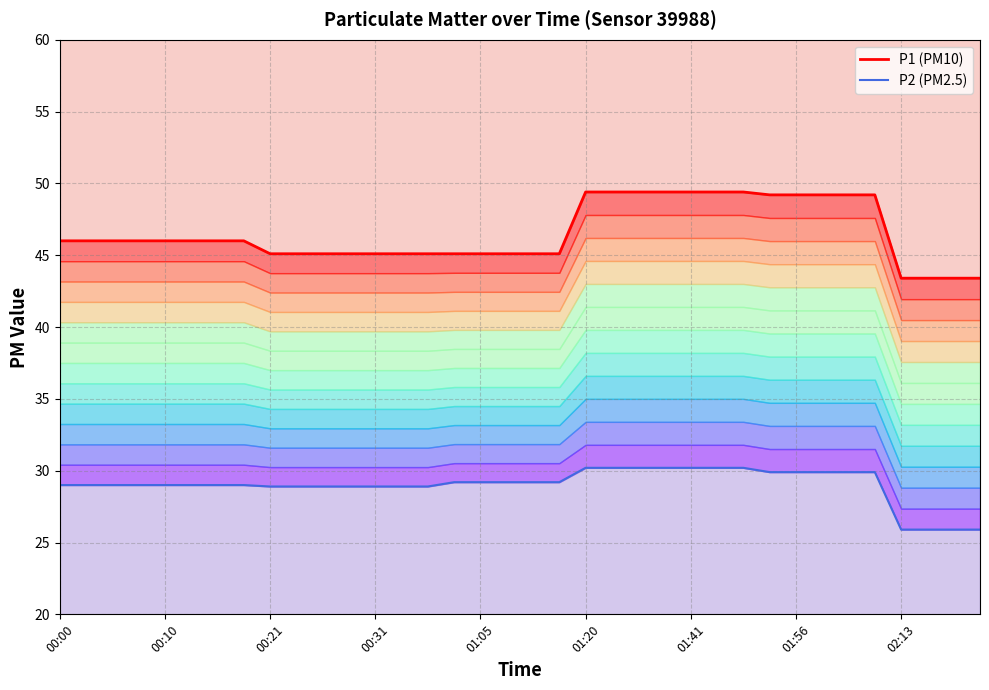

What is the minimum value for P1 (PM10)?

43.4